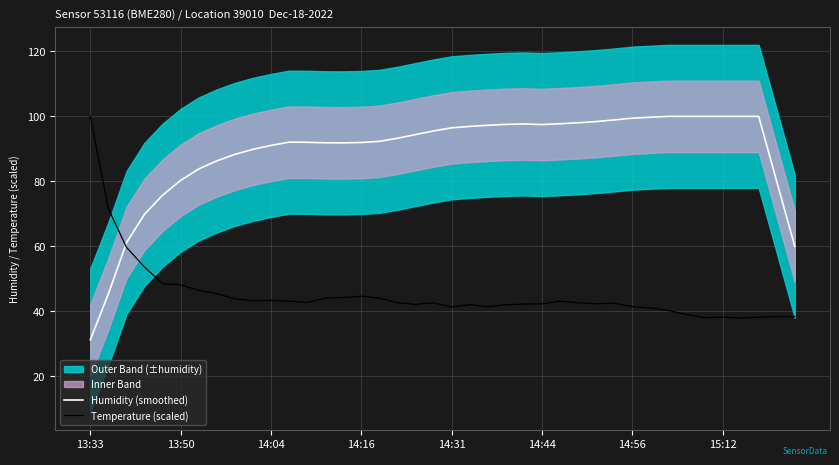

The Temperature (scaled) series shows 100.0 at 13:33. True or false?

True